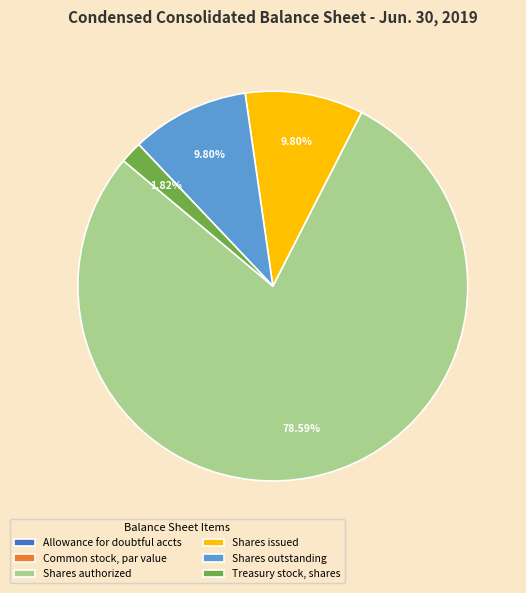

What is the ratio of the value at Shares authorized to the value at Shares outstanding?

8.0